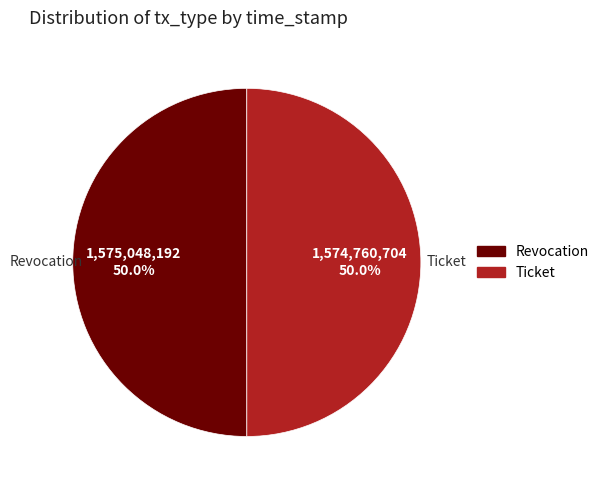

Do Ticket and Revocation together represent more than half of the pie?

Yes